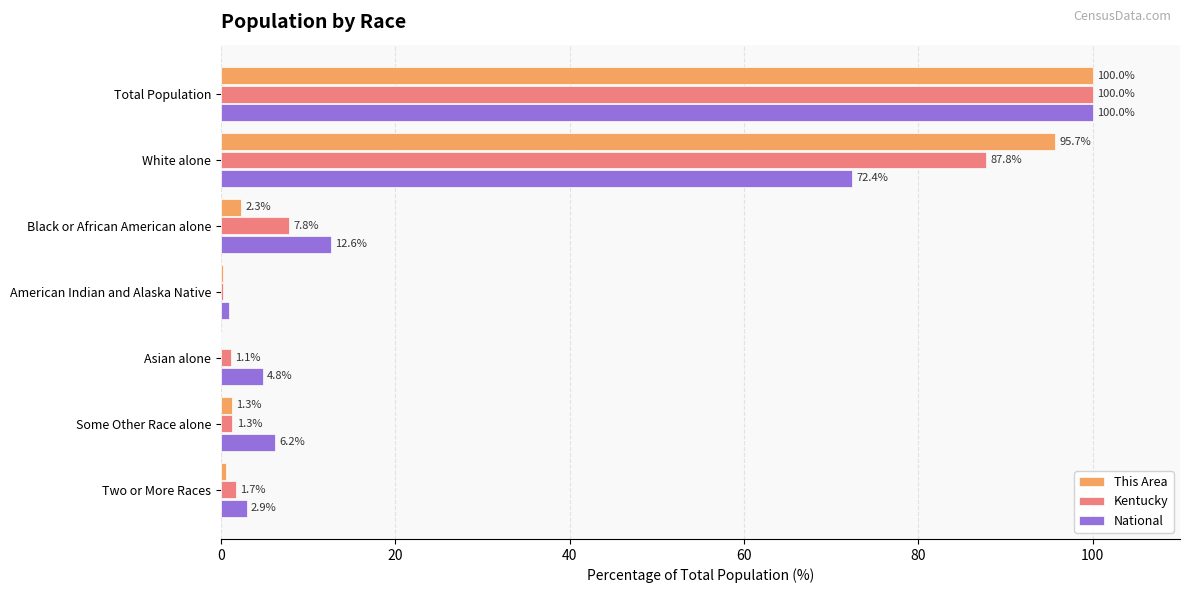

What is the sum of all Kentucky values?

199.9